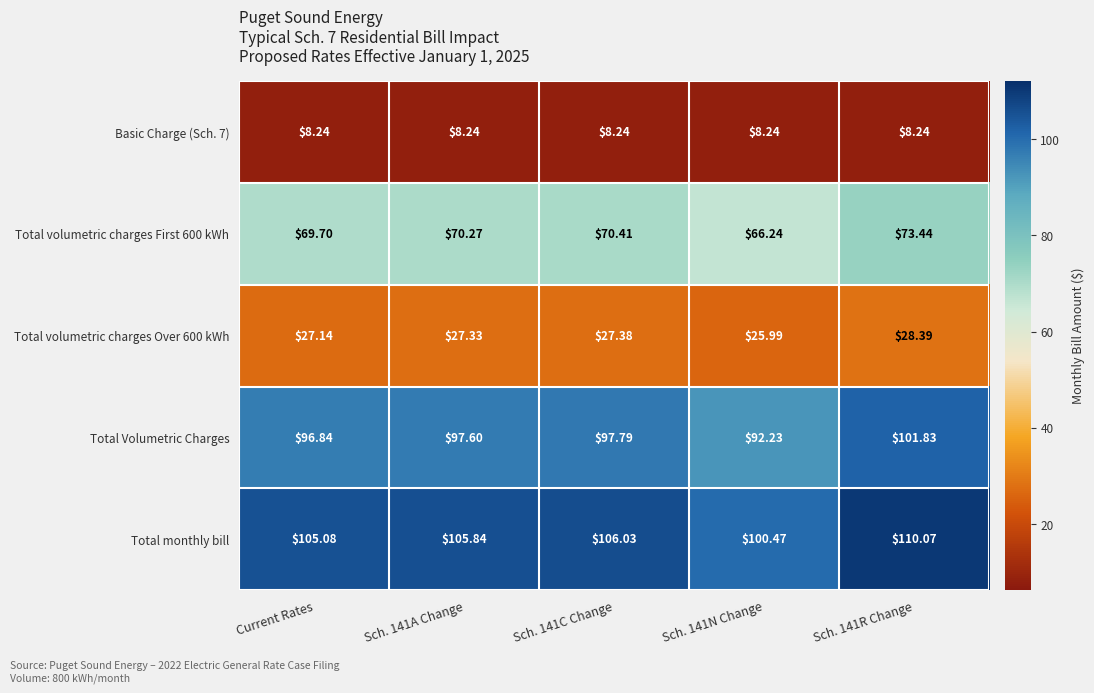

What is the total value across all series at Sch. 141A Change?

309.3